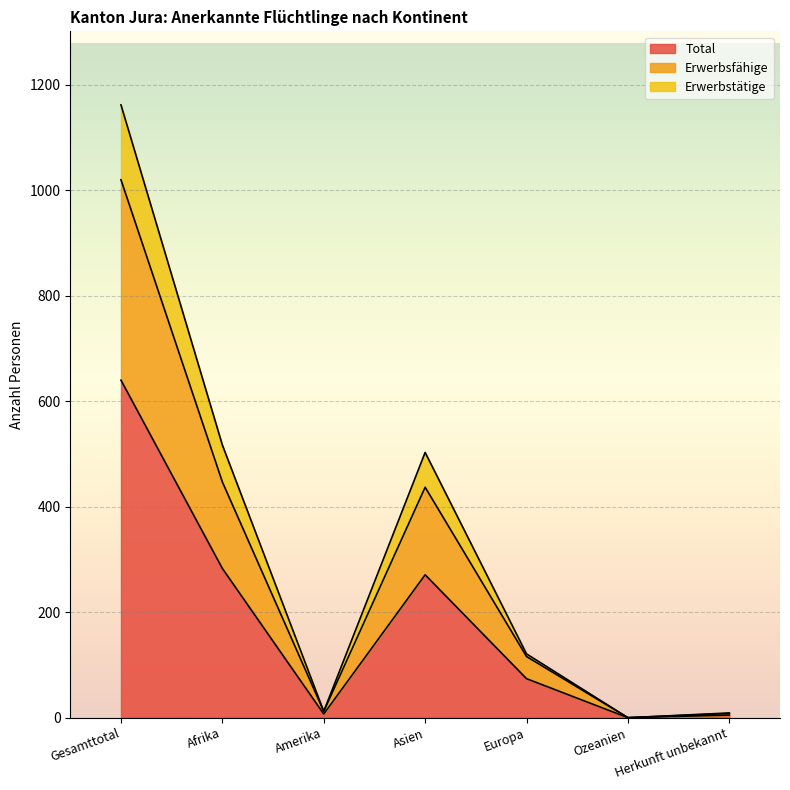

What are all the series names shown in the legend?

Total, Erwerbsfähige, Erwerbstätige